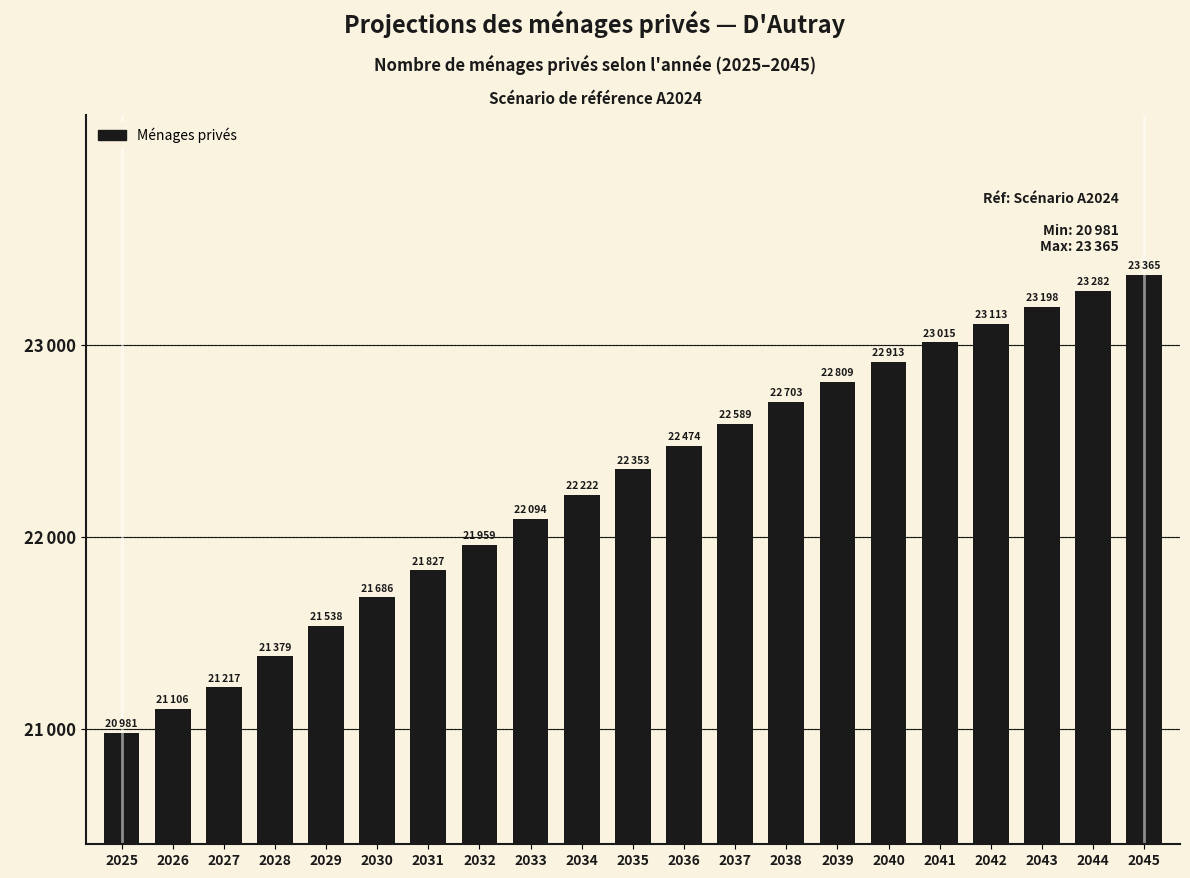

What is the maximum value shown in the chart?

23365